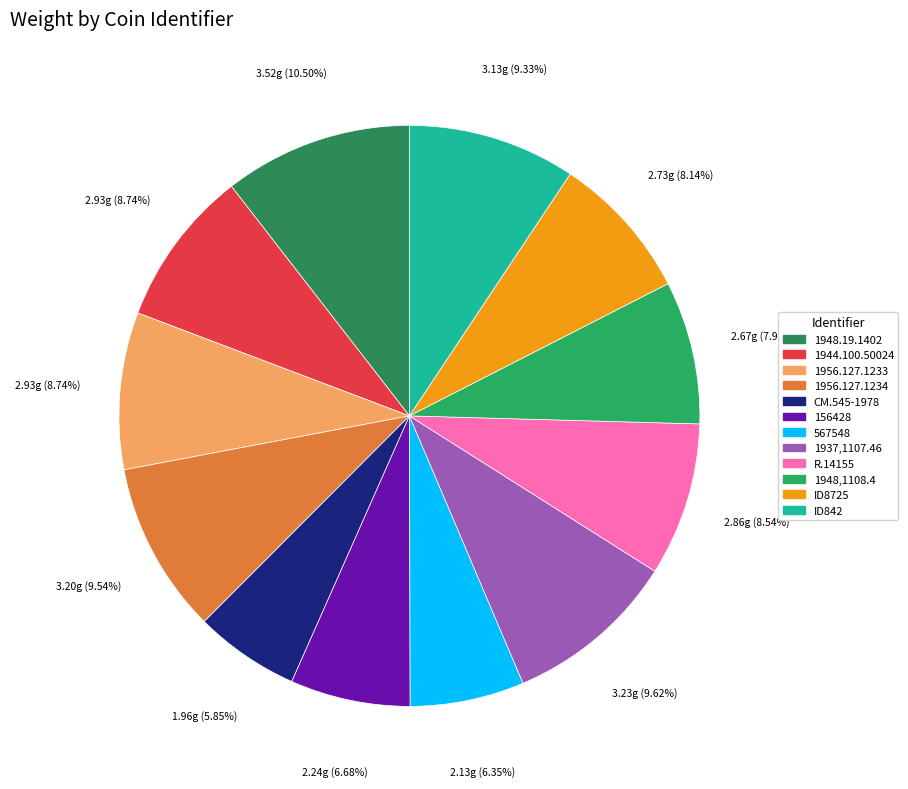

To the nearest percent, what is the difference between the 1948,1108.4 and R.14155 slice percentages?

1%